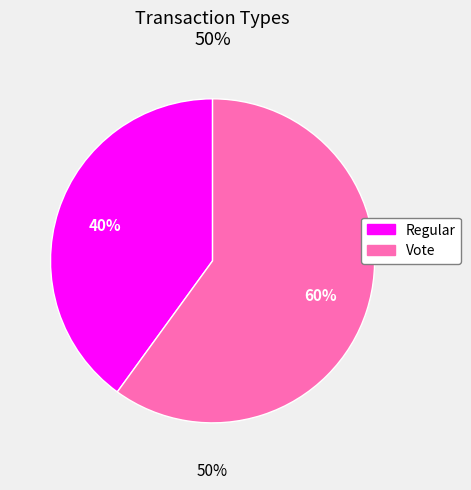

What portion of the pie excludes Regular?

60.0%